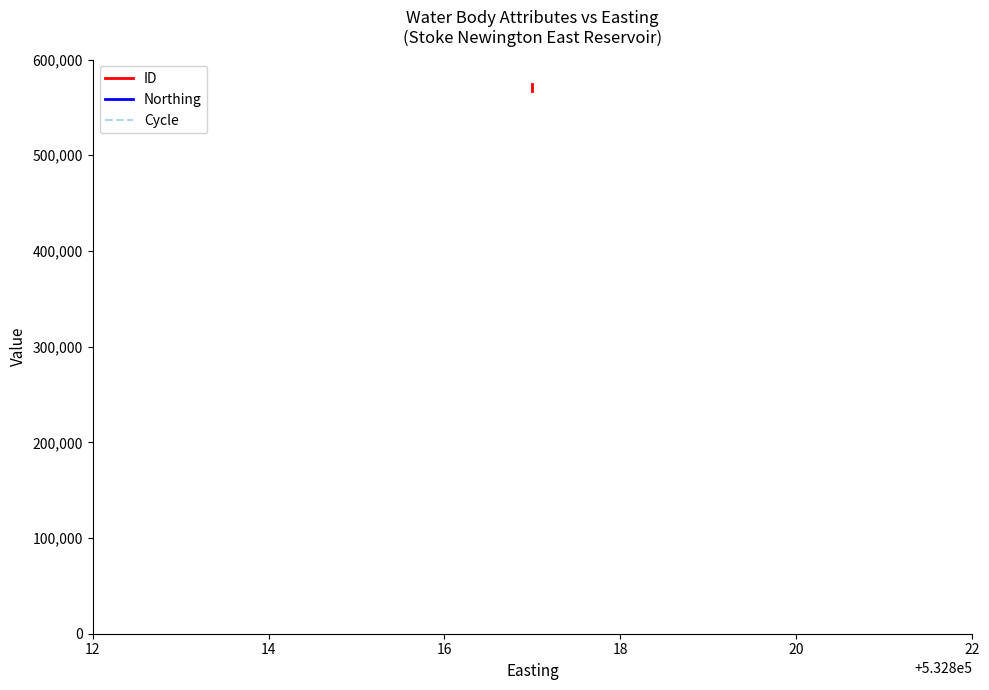

What are all the series names shown in the legend?

ID, Northing, Cycle